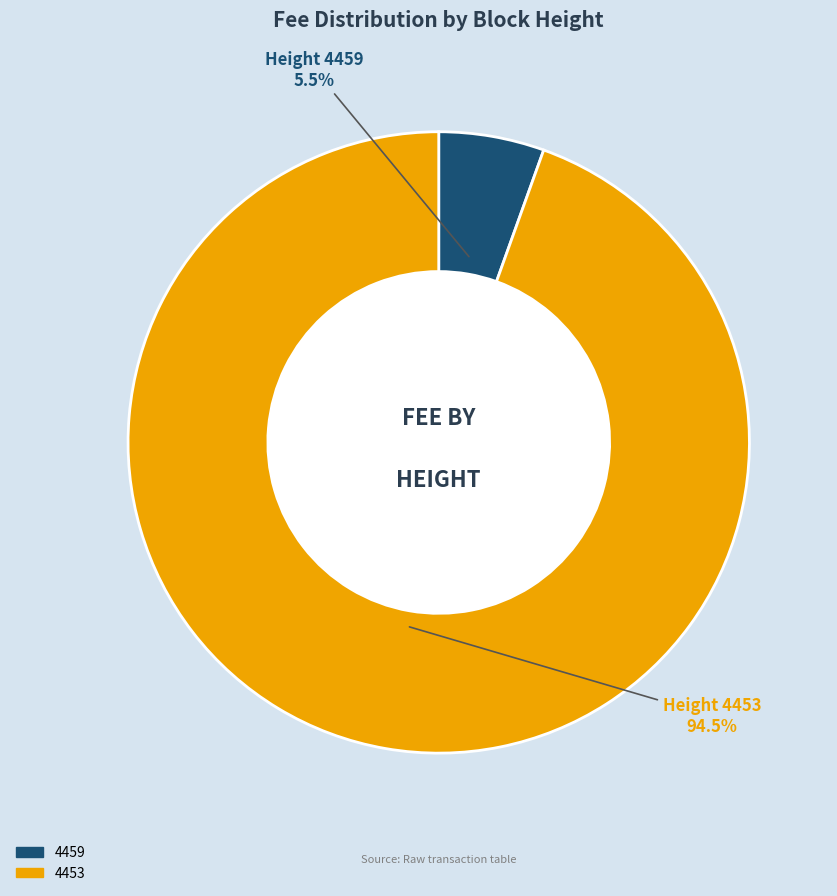

Rank the categories by value from highest to lowest.

4453, 4459